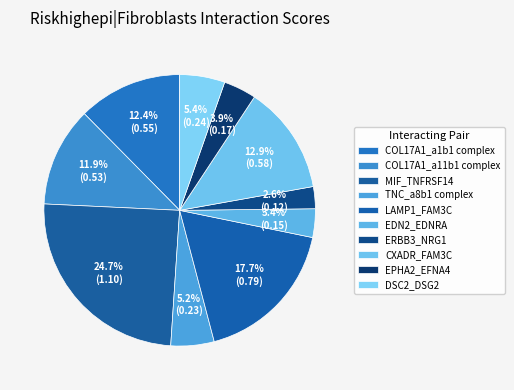

Is there any slice that represents more than half of the pie?

No